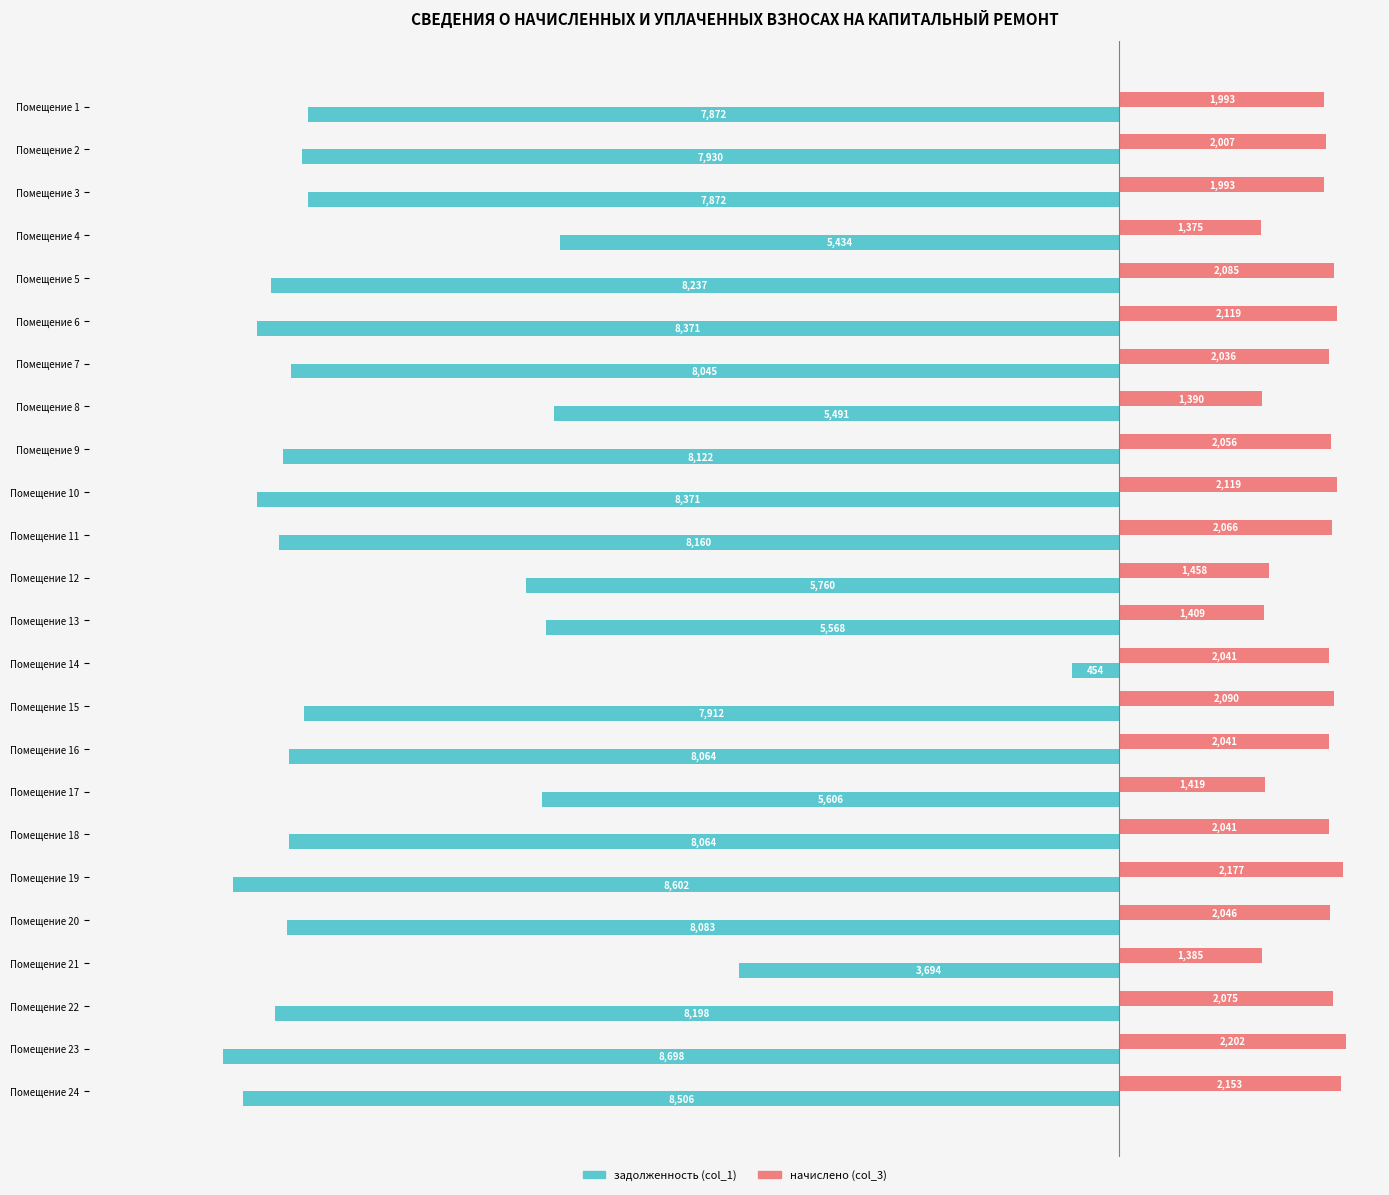

Which series changed the most between Помещение 4 and Помещение 21?

задолженность (col_1)